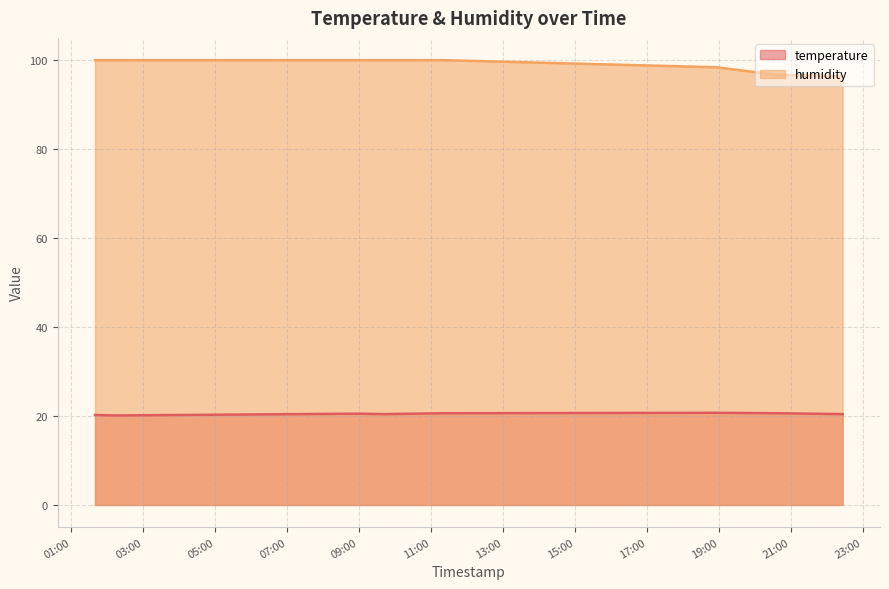

What is the difference between the second highest and minimum values in the temperature series?

0.5